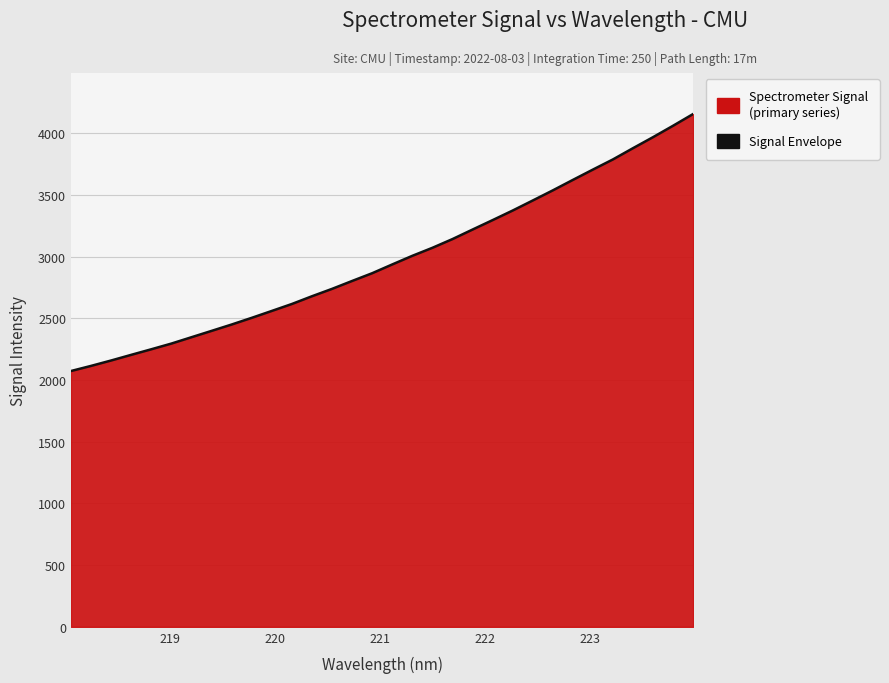

What is the difference between the maximum and minimum values?

2082.0